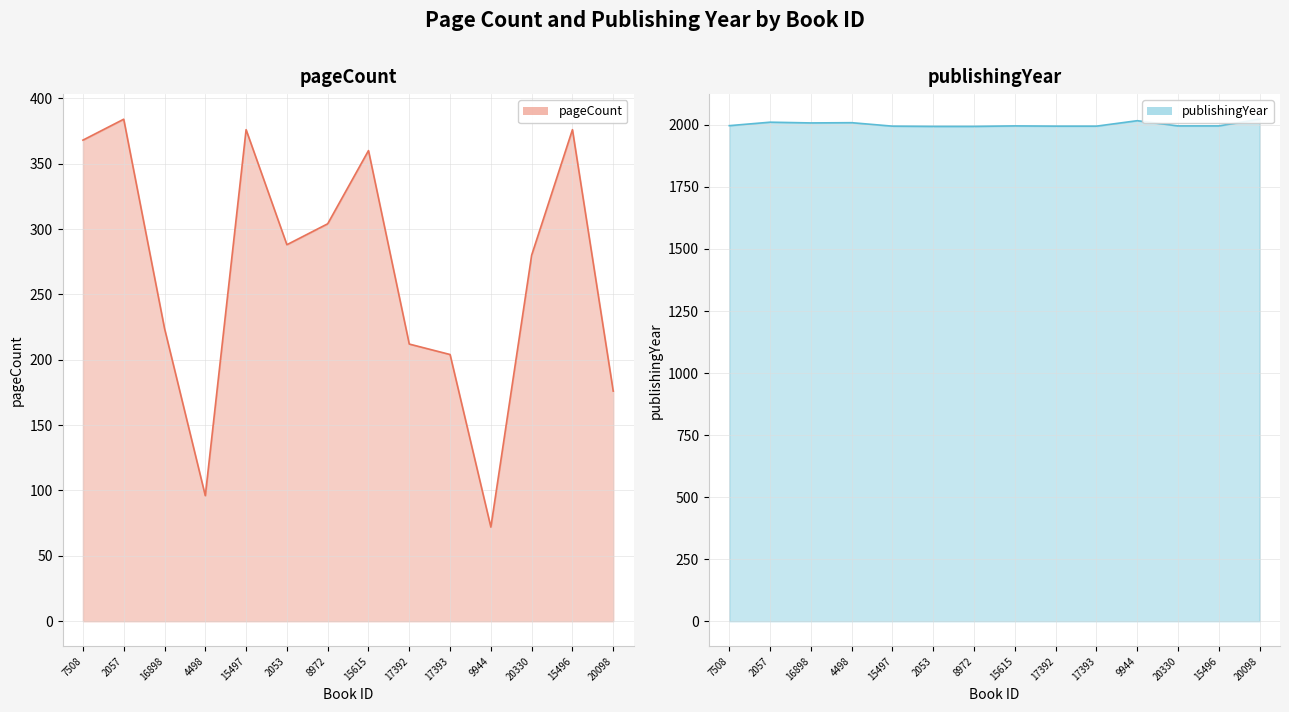

Between 17393 and 20330, which series saw the biggest shift?

pageCount